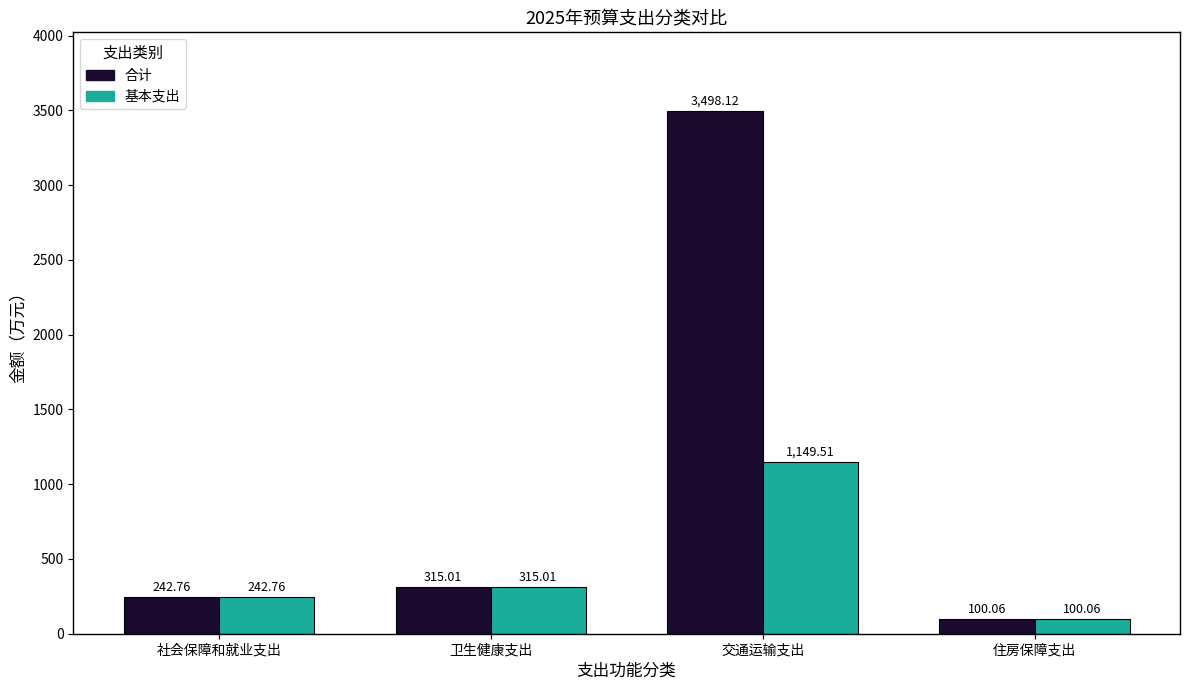

At which category is the sum across all series the highest?

交通运输支出